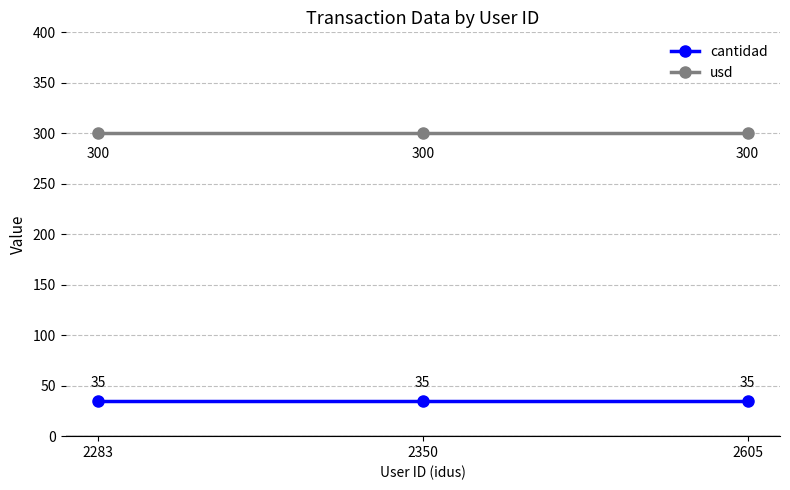

Is it true that usd equals 495 at 2605?

False